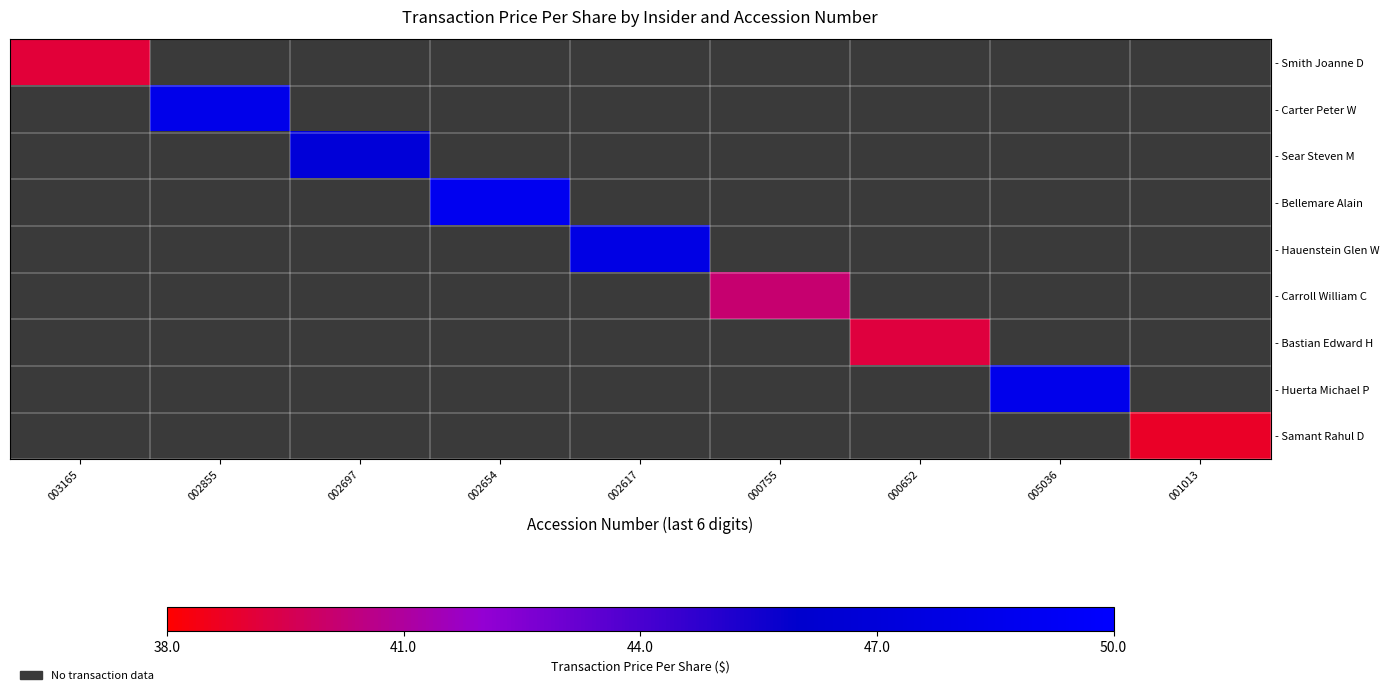

What is the minimum value shown in the chart?

38.8